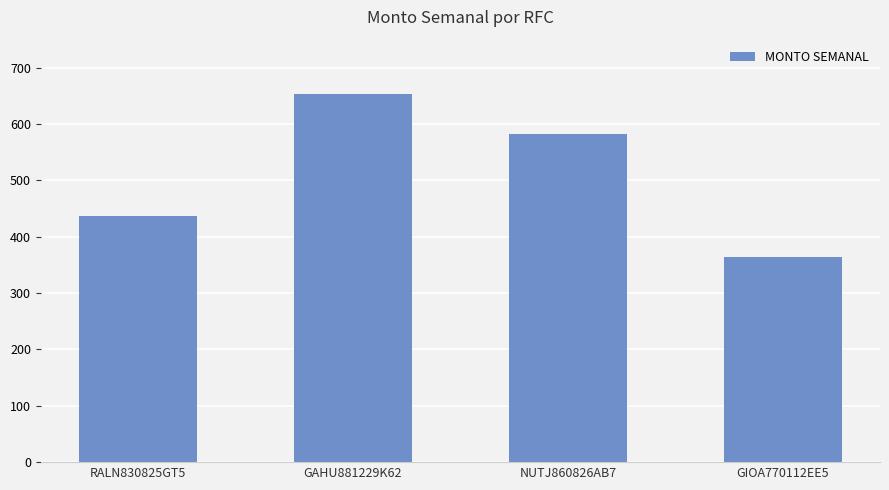

Rank the categories by value from lowest to highest.

GIOA770112EE5, RALN830825GT5, NUTJ860826AB7, GAHU881229K62